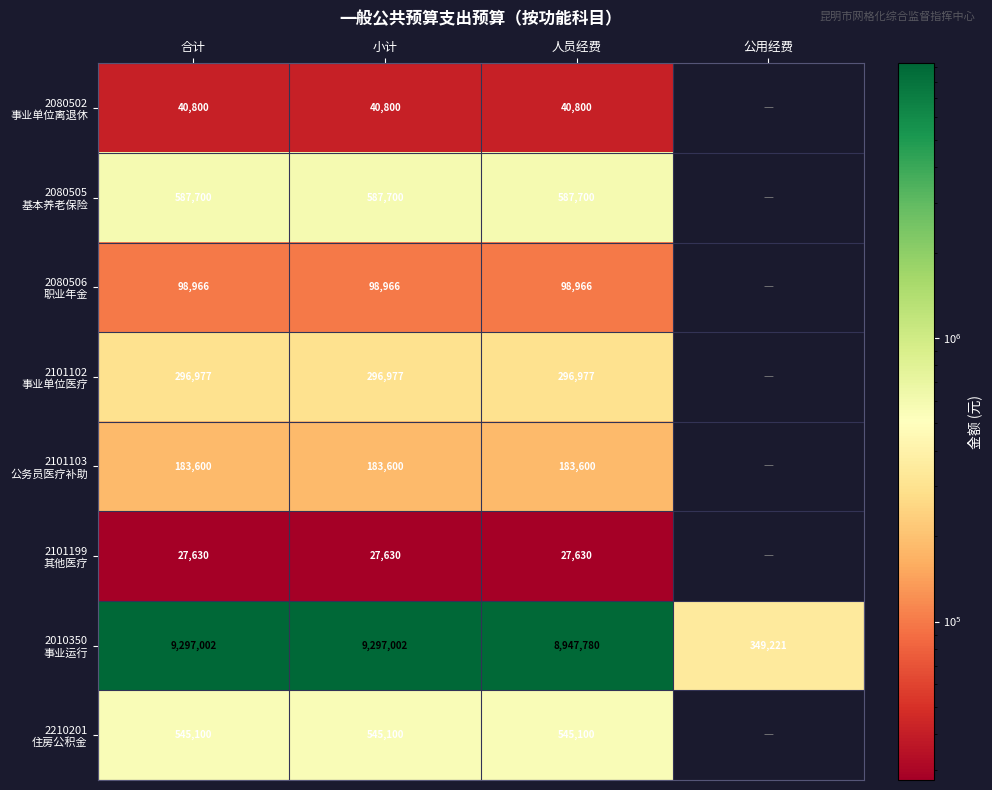

At which category does the chart reach its minimum across all series?

公用经费